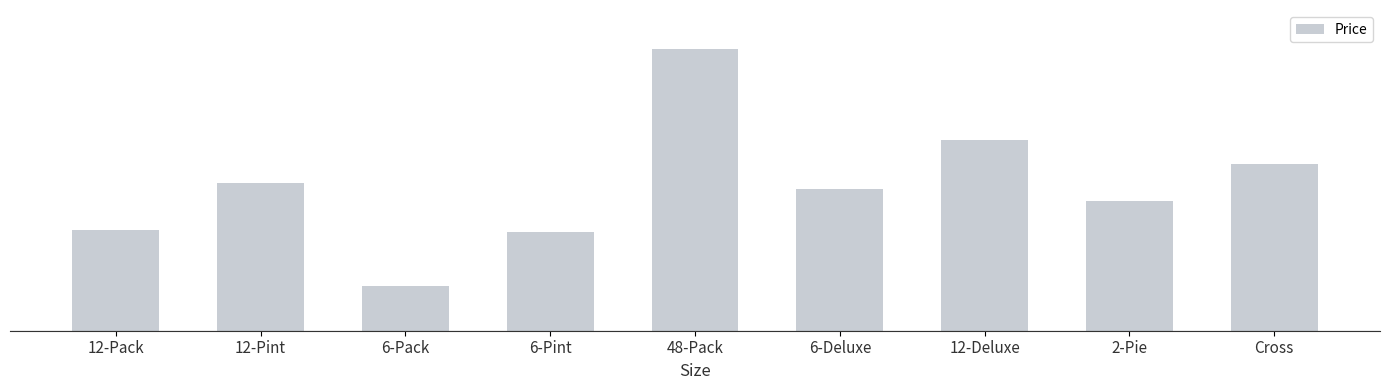

At which category does the chart reach its minimum across all series?

6-Pack